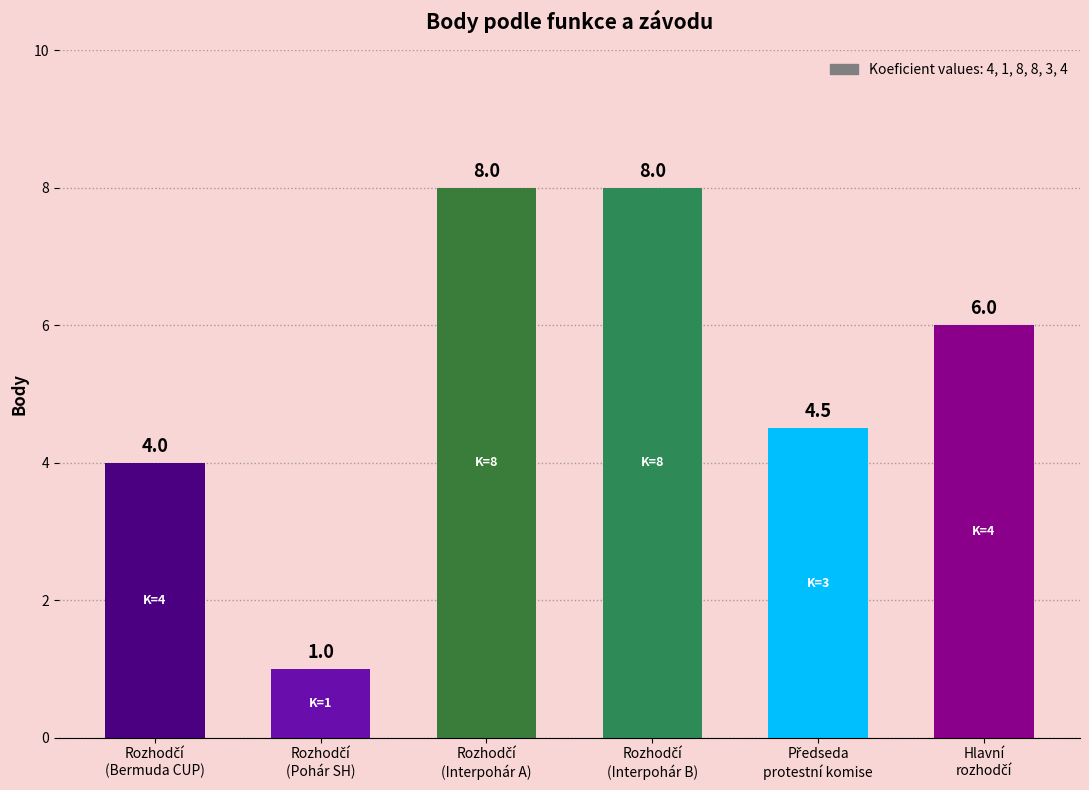

Reading left to right, transcribe all the data shown in this chart.

4.0	1.0	8.0	8.0	4.5	6.0